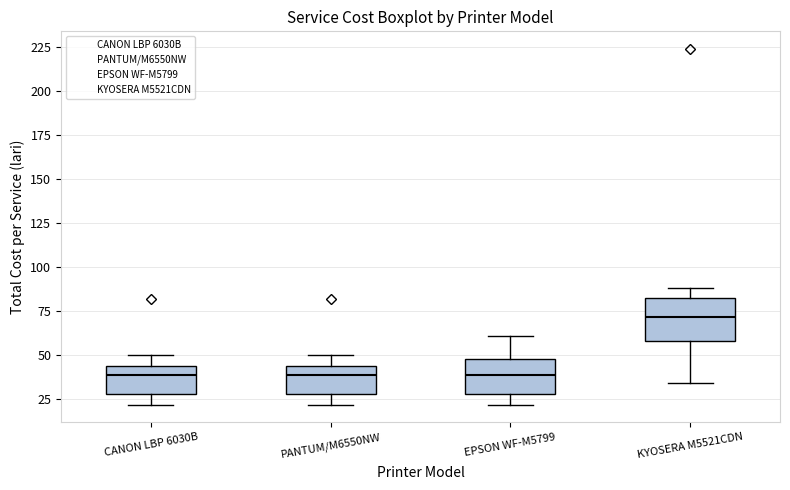

Reading left to right, read every box against the y-axis: the position of its median line, the range the box covers, and the ends of its whiskers. The values are not printed on the chart, so give them approximately, as read against the axis.

CANON LBP 6030B: median 40, box 30 to 45, whiskers 20 to 50
PANTUM/M6550NW: median 40, box 30 to 45, whiskers 20 to 50
EPSON WF-M5799: median 40, box 30 to 50, whiskers 20 to 60
KYOSERA M5521CDN: median 70, box 60 to 85, whiskers 35 to 90